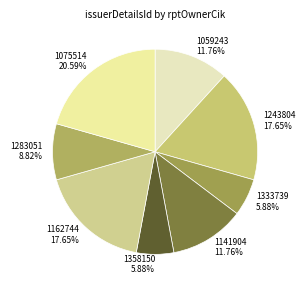

Between 1358150 and 1243804, which is larger?

1243804